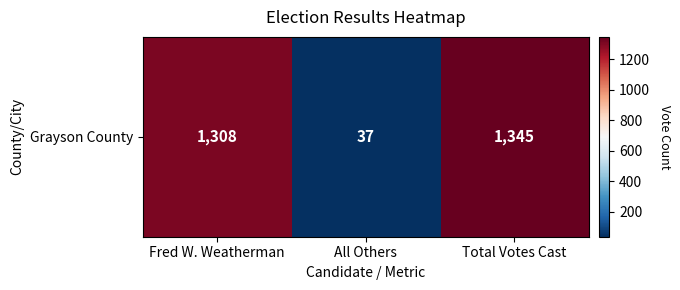

Which category has the highest value across all series?

Total Votes Cast